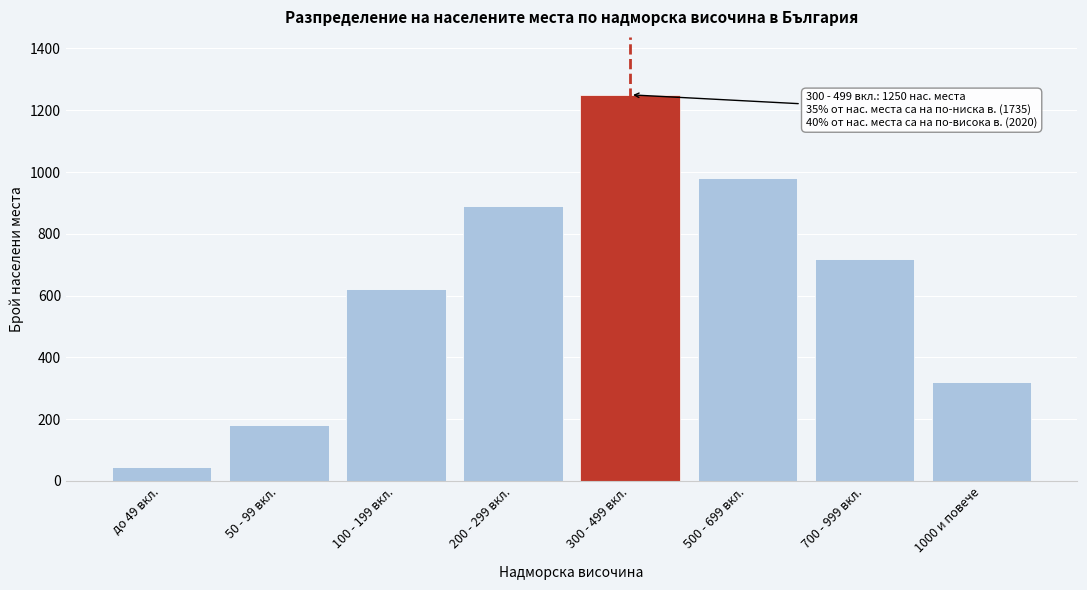

Reading left to right, extract all data points from this chart.

до 49 вкл.=45	50 - 99 вкл.=180	100 - 199 вкл.=620	200 - 299 вкл.=890	300 - 499 вкл.=1250	500 - 699 вкл.=980	700 - 999 вкл.=720	1000 и повече=320